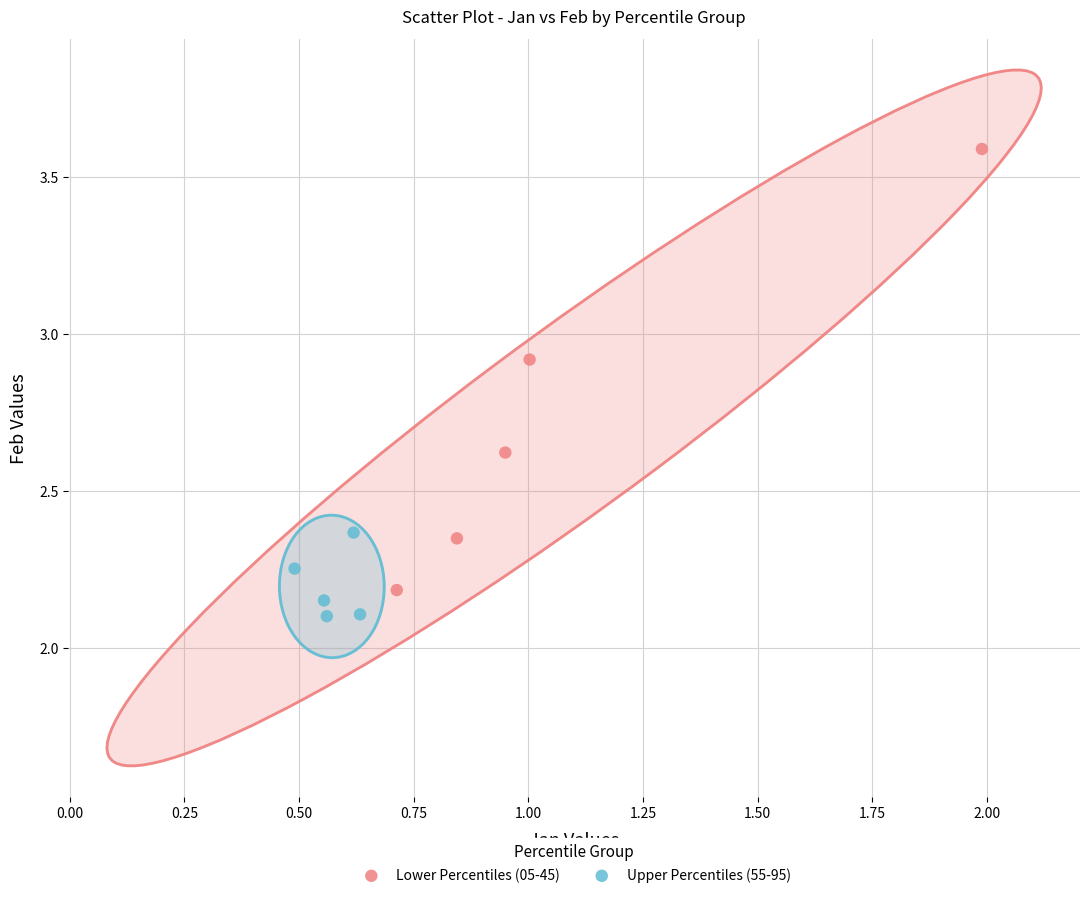

Which series has the largest Y range (max minus min)?

Lower Percentiles (05-45)